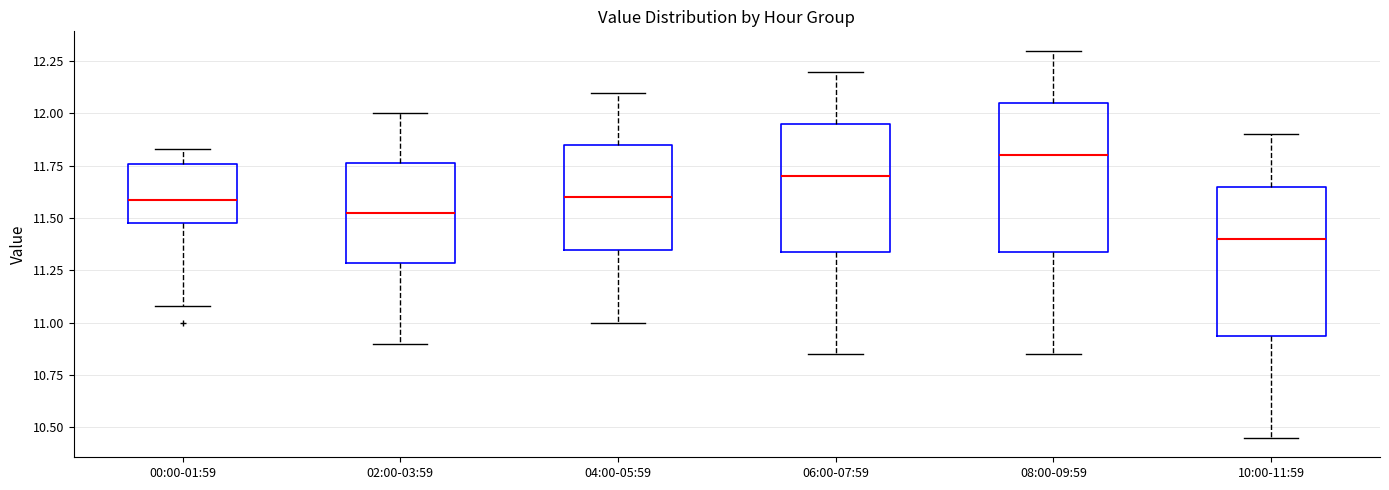

Where does the median line of the box for 02:00-03:59 sit on the y-axis? The values are not printed on the chart, so give them approximately, as read against the axis.

11.55